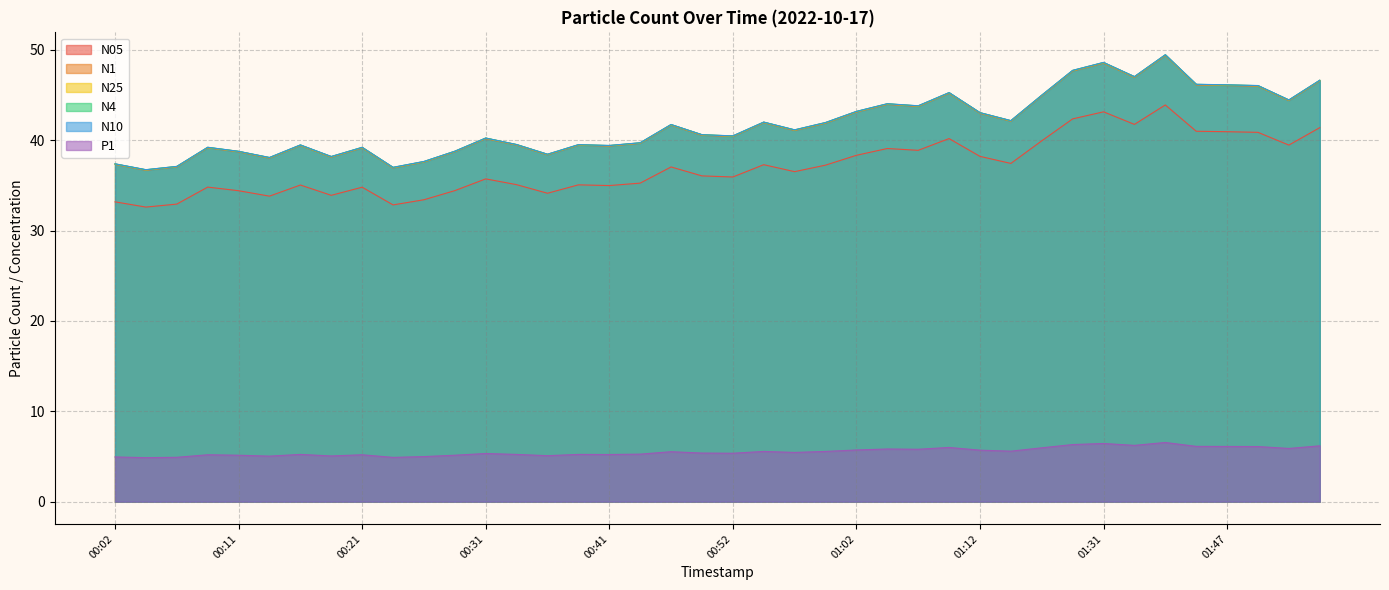

At 00:44, list the series in order from smallest to largest.

P1, N05, N1, N25, N4, N10